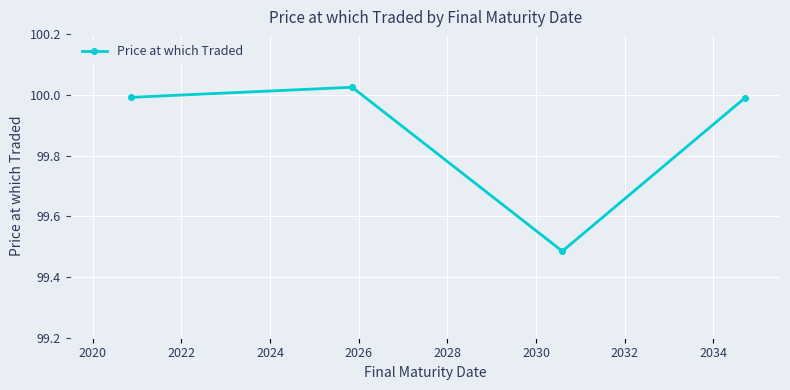

What is the difference between the maximum and minimum values?

0.5